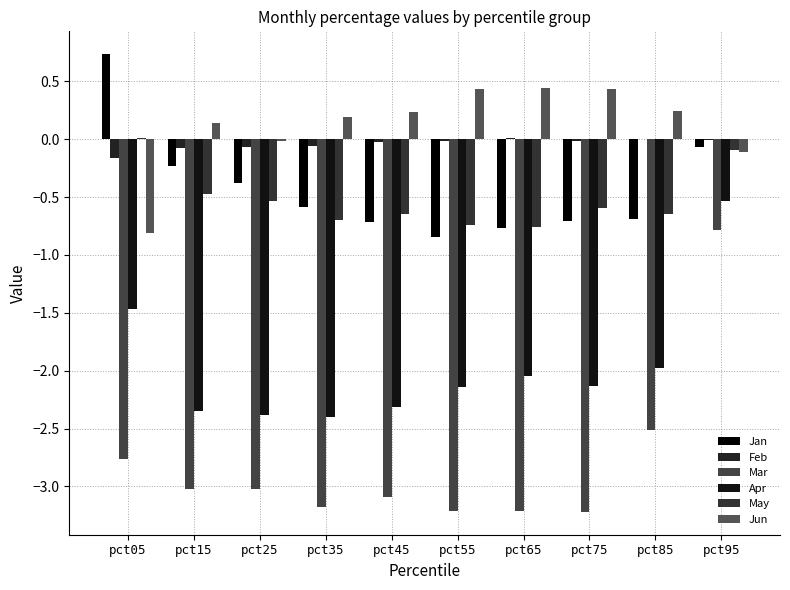

What is the highest value of the Mar series?

-0.8